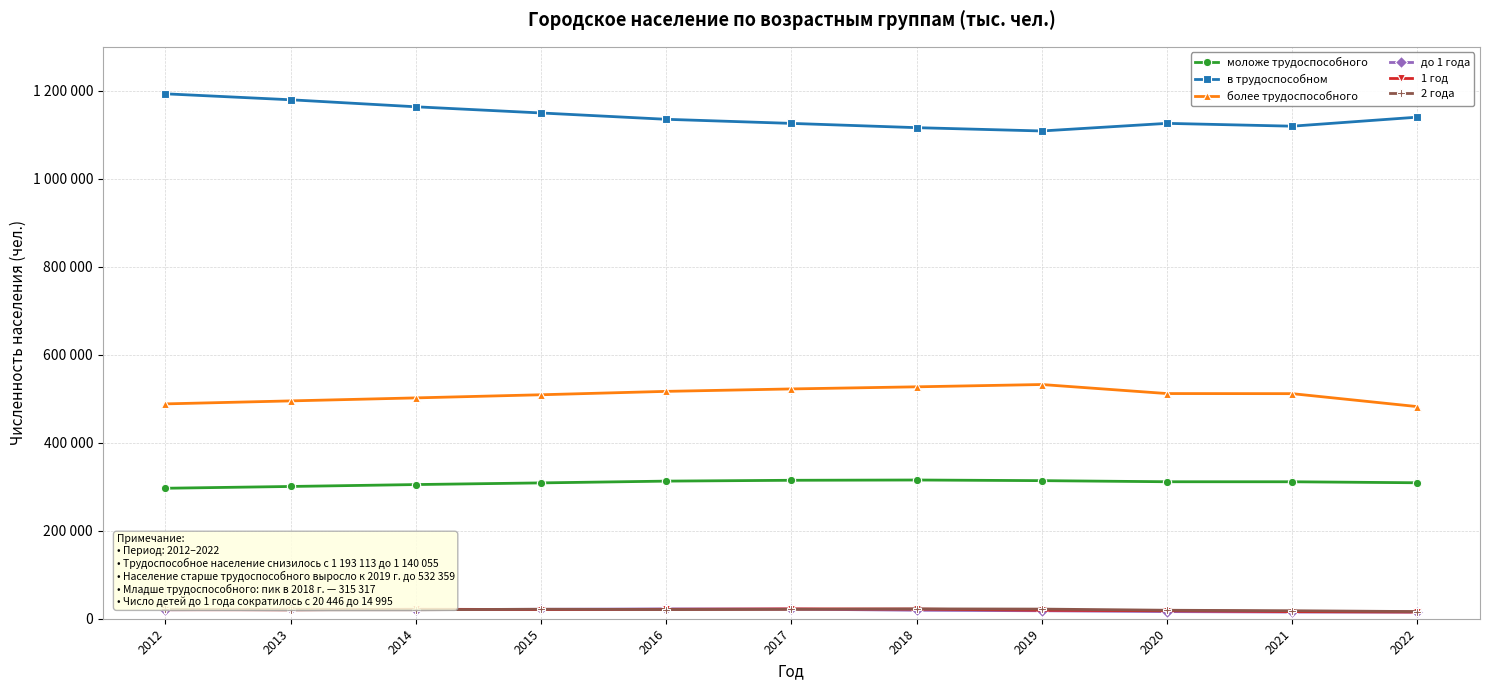

What are all the series names shown in the legend?

моложе трудоспособного, в трудоспособном, более трудоспособного, до 1 года, 1 год, 2 года